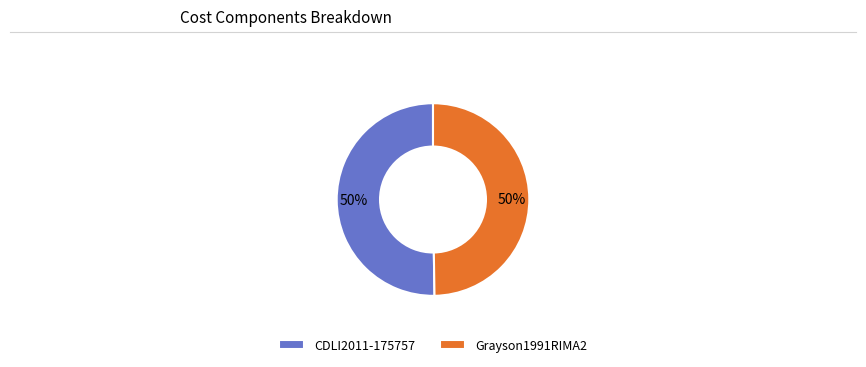

Is it true that Grayson1991RIMA2 is 50% of the pie?

True